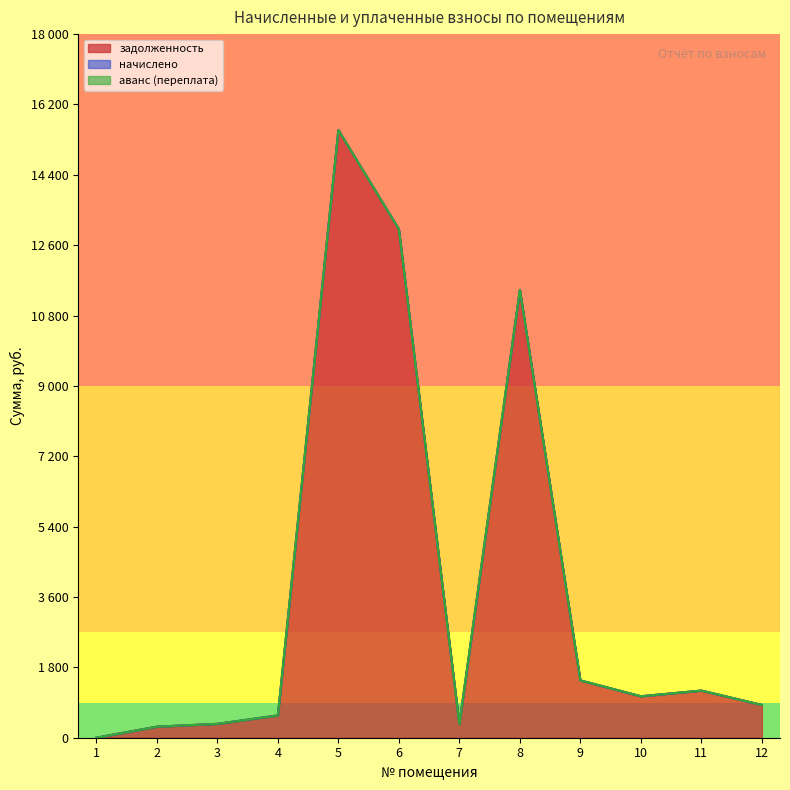

Where is аванс (переплата) nearest to the value 0?

1